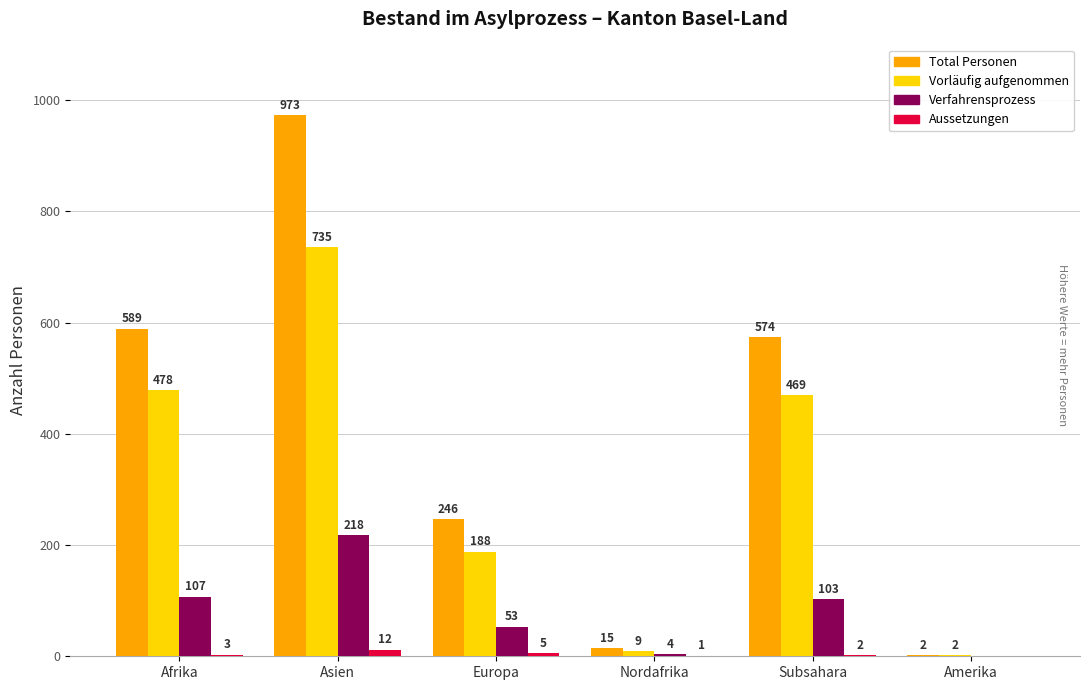

How many series are shown in this chart?

4